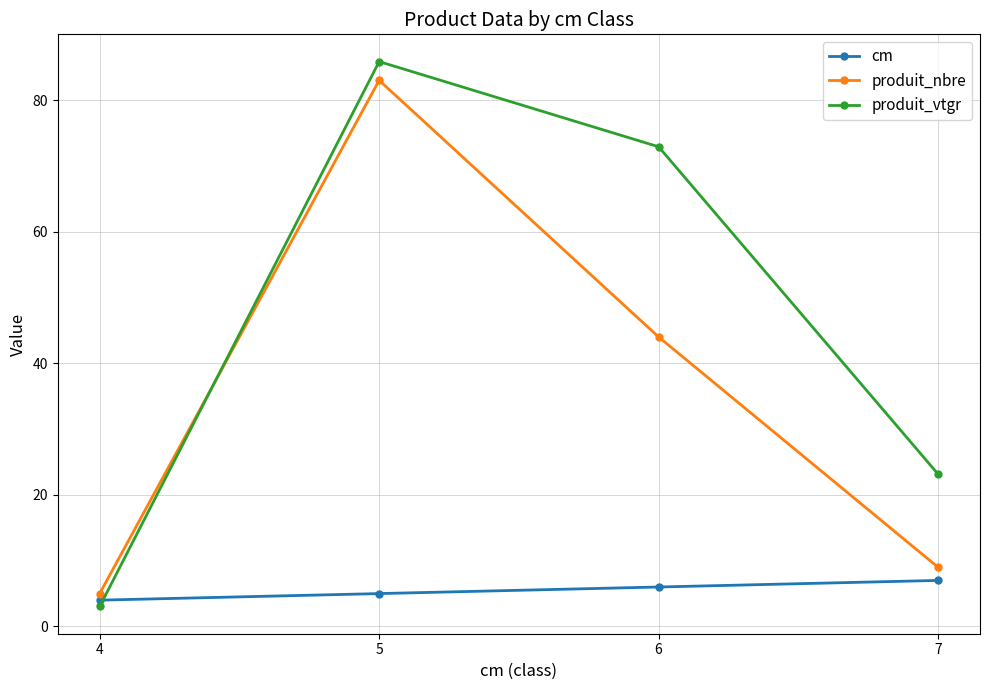

Reading left to right, what are all the values shown in this chart?

cm: 4.0	5.0	6.0	7.0
produit_nbre: 5.0	83.0	44.0	9.0
produit_vtgr: 3.0	85.9	72.9	23.2